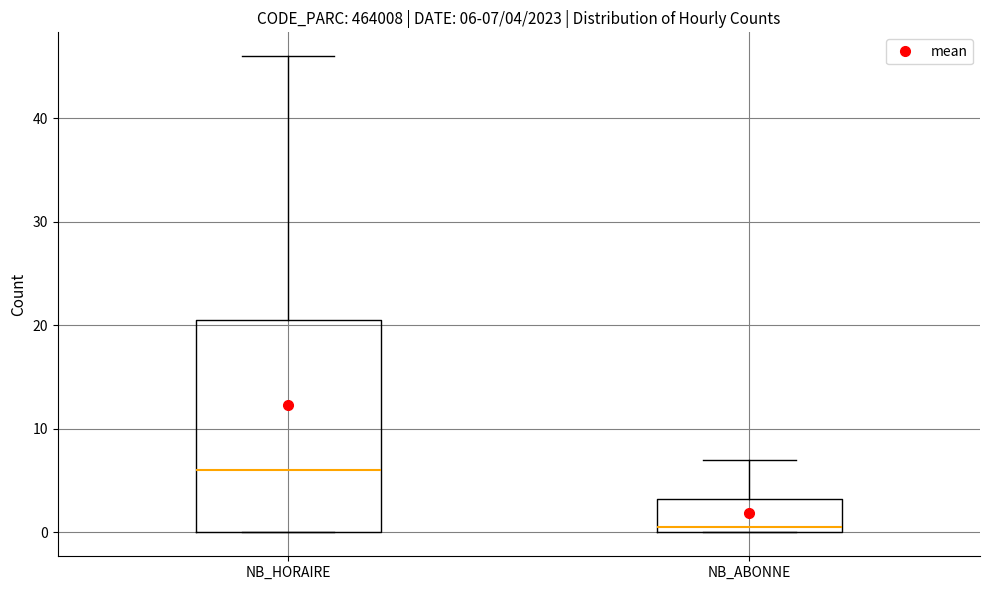

Which box is the tallest, from its lower edge to its upper edge?

NB_HORAIRE